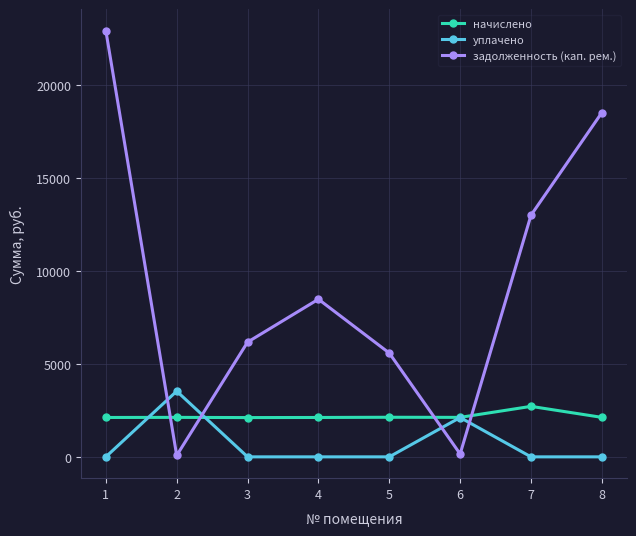

Which series has the largest total across all categories?

задолженность (кап. рем.)